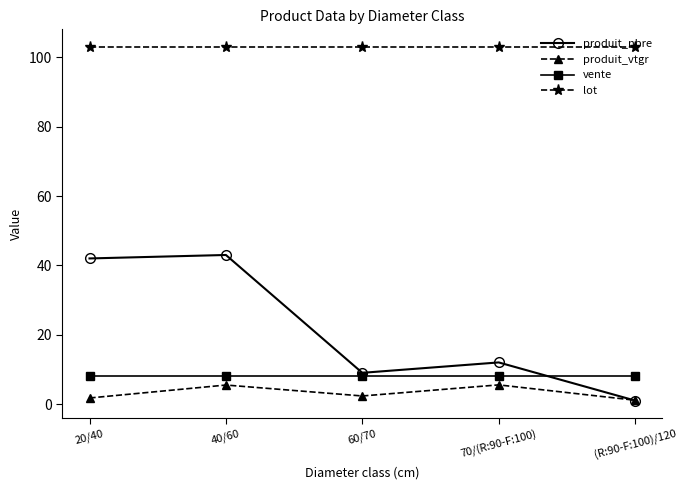

What is the maximum value shown in the chart?

103.0